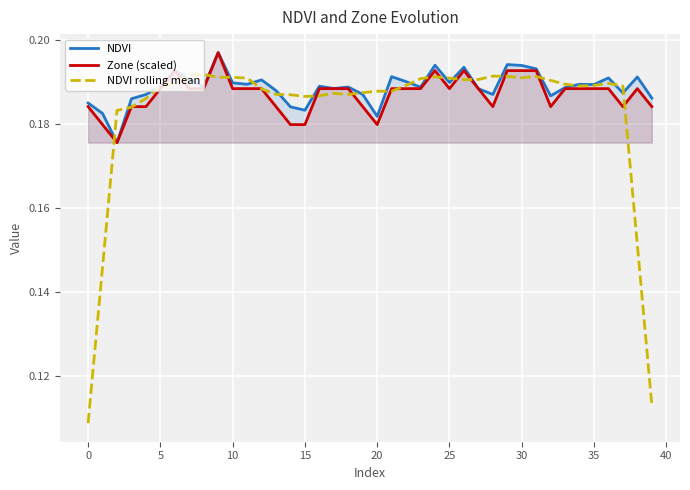

True or false: NDVI has a value of 0.3 at 22.

False